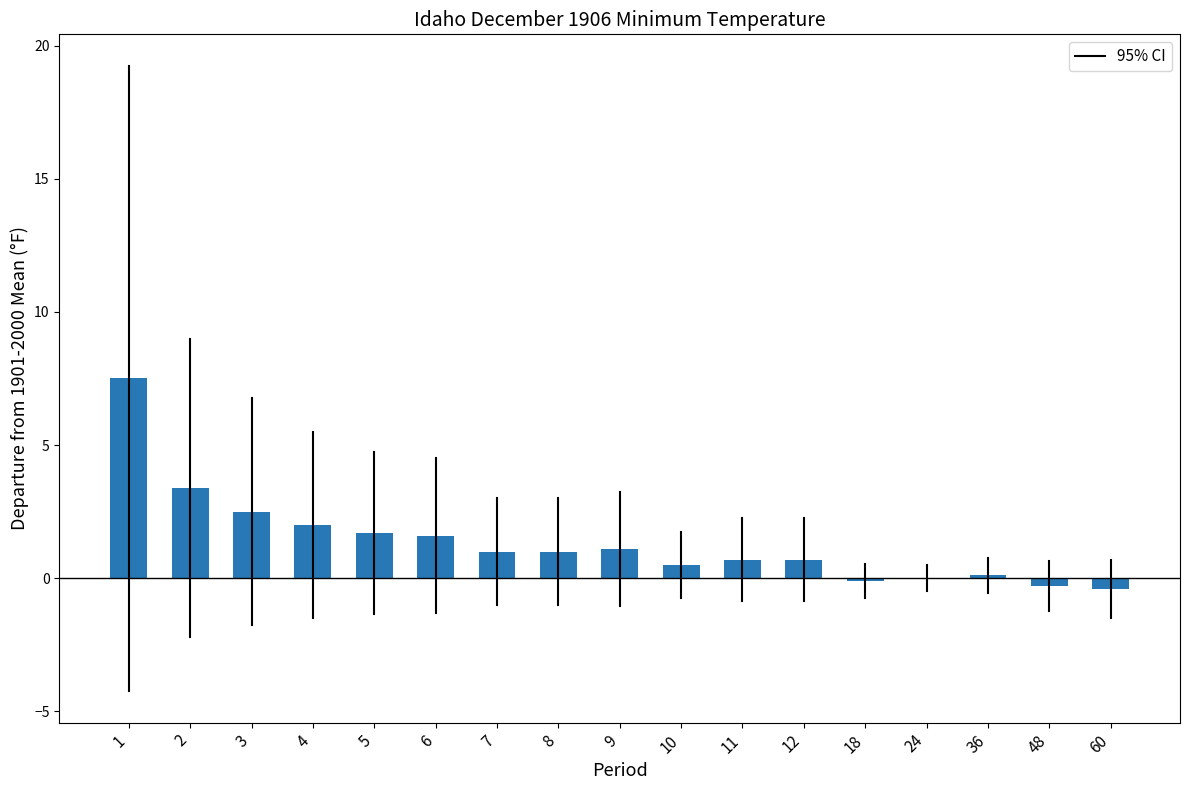

Are the bars horizontal?

No